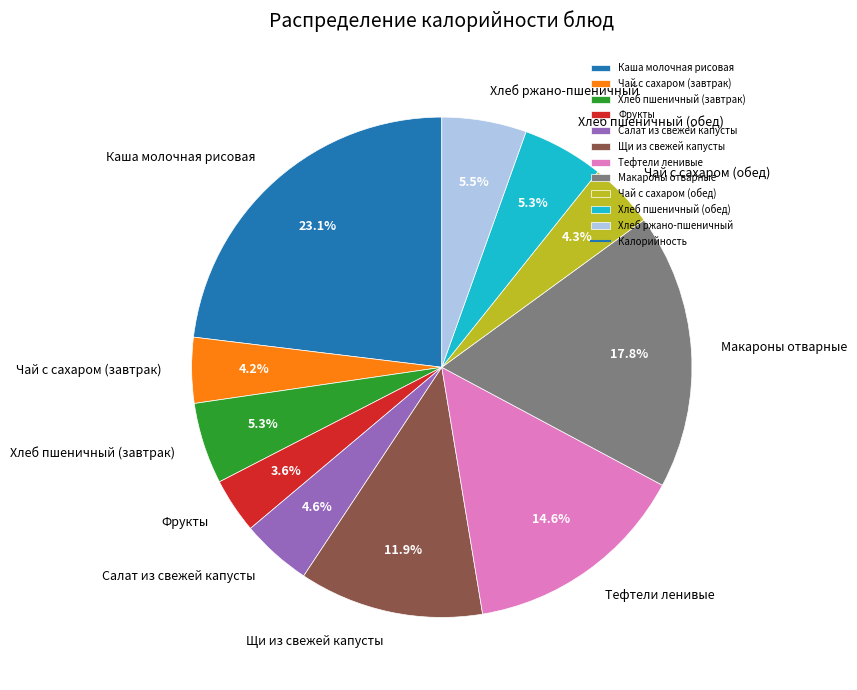

Which has a higher value, Чай с сахаром (обед) or Фрукты?

Чай с сахаром (обед)